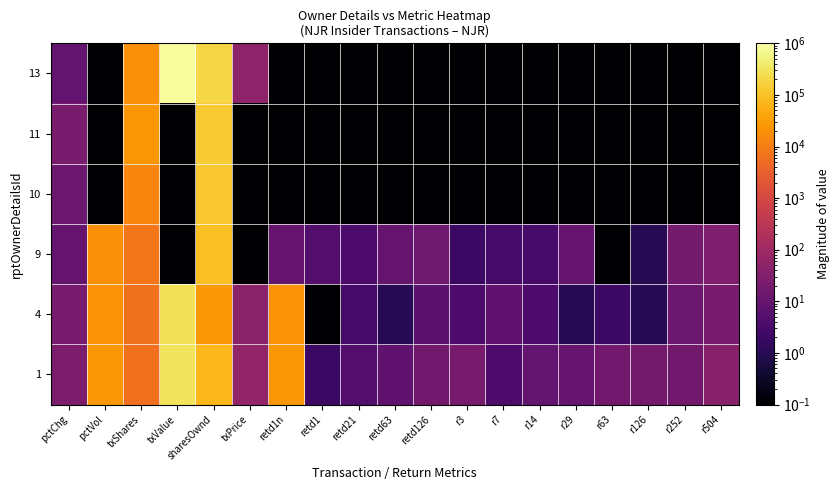

Which label corresponds to the largest value in the chart?

txValue